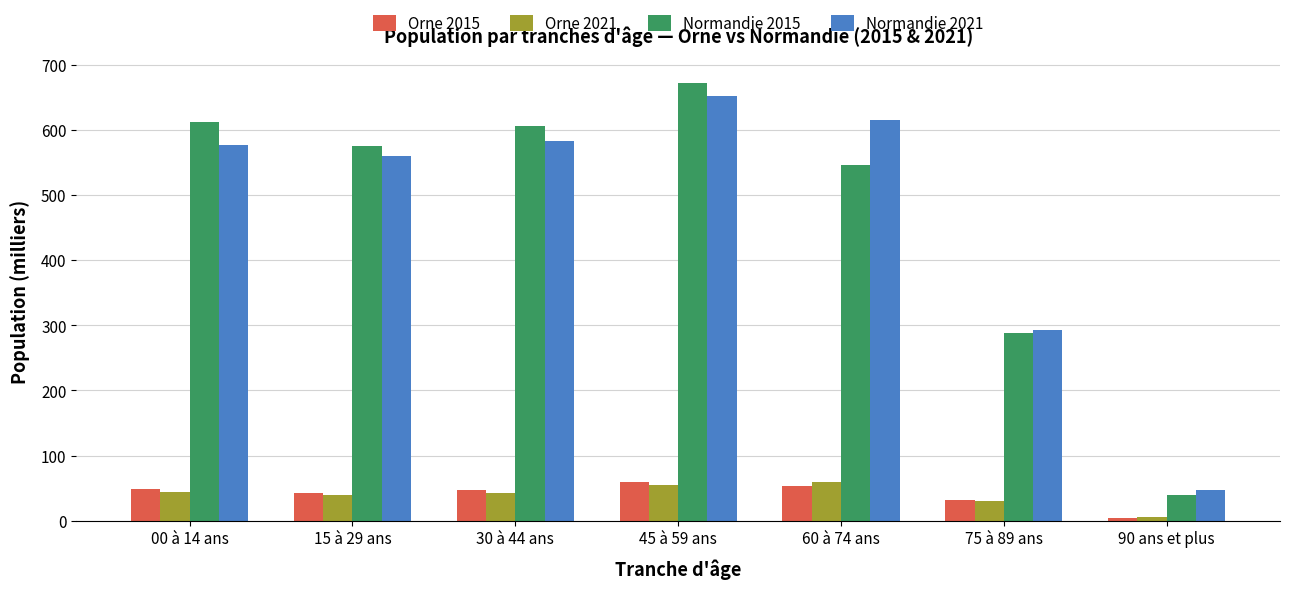

What is the total value across all series at 90 ans et plus?

96.6